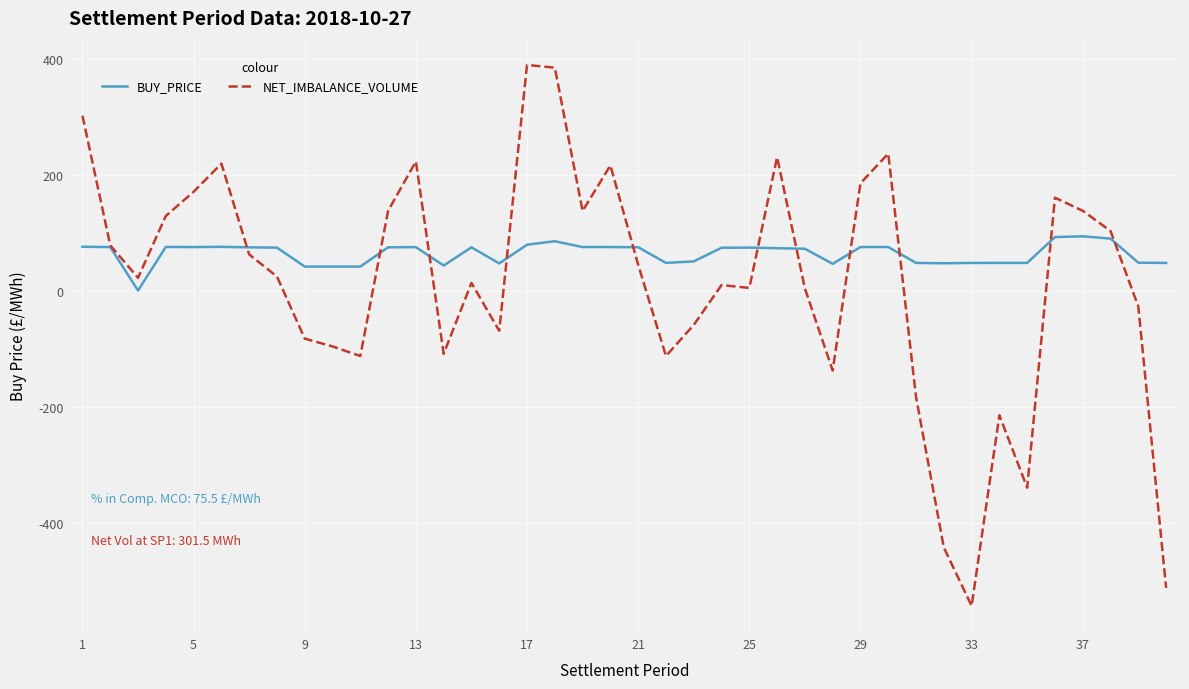

What is the maximum value for NET_IMBALANCE_VOLUME?

389.0